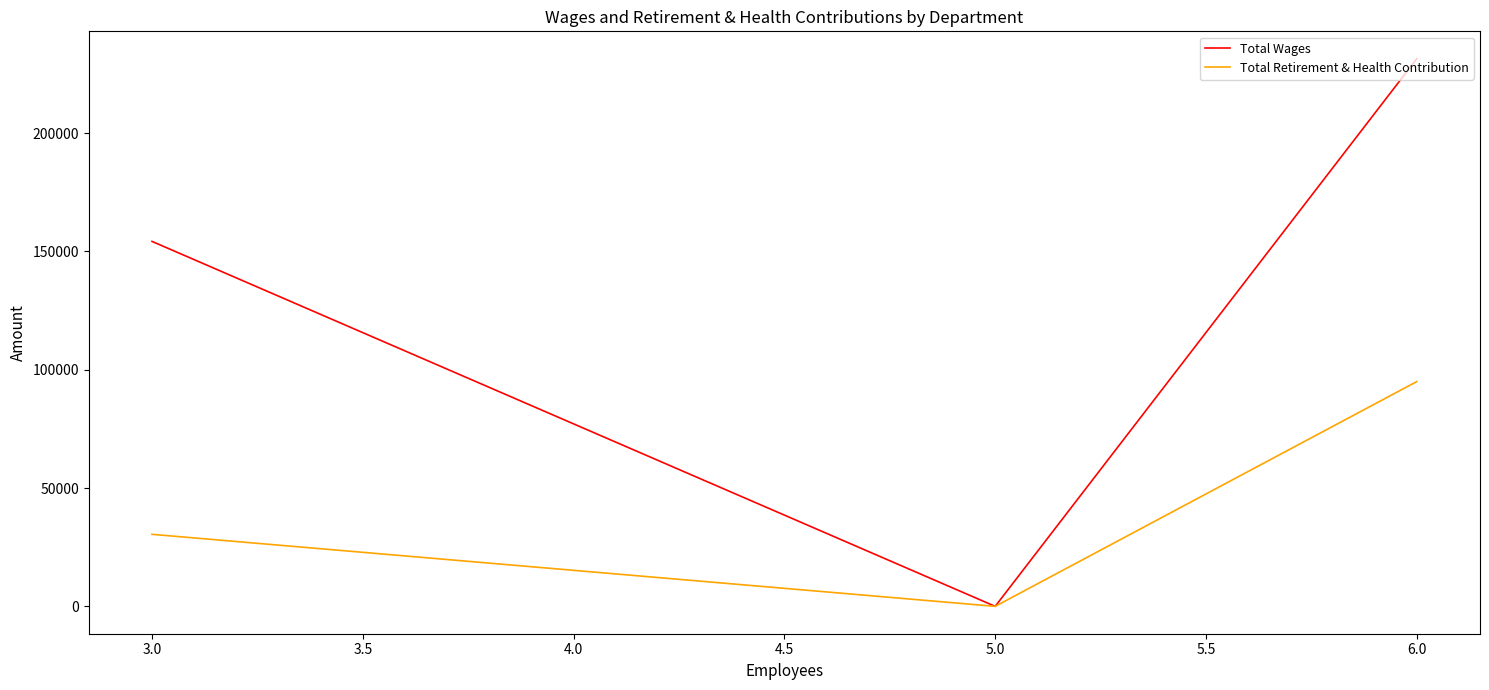

Which series has the largest total across all categories?

Total Wages